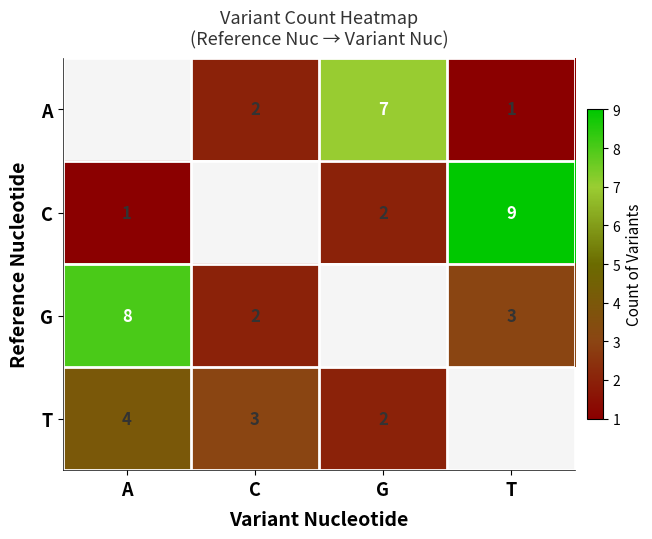

True or false: G has a value of 1 at T.

False